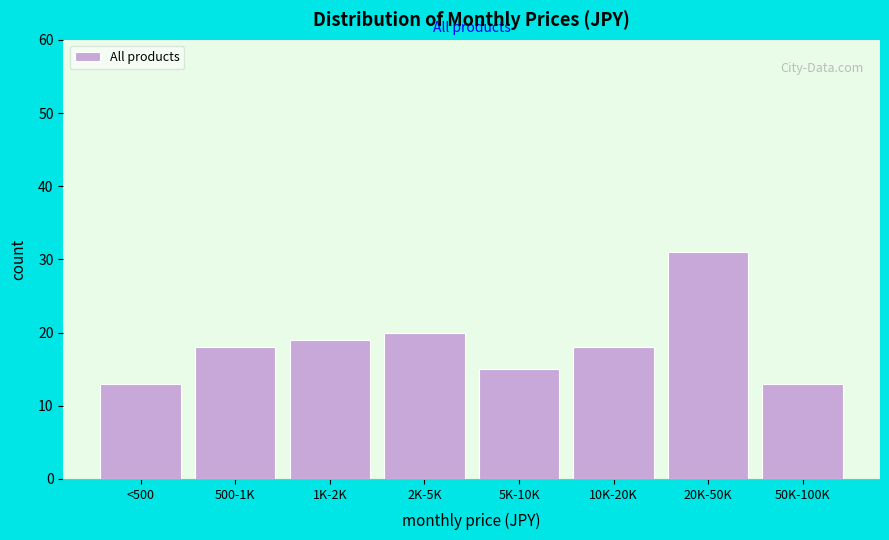

Reading left to right, extract all data points from this chart.

<500=13	500-1K=18	1K-2K=19	2K-5K=20	5K-10K=15	10K-20K=18	20K-50K=31	50K-100K=13